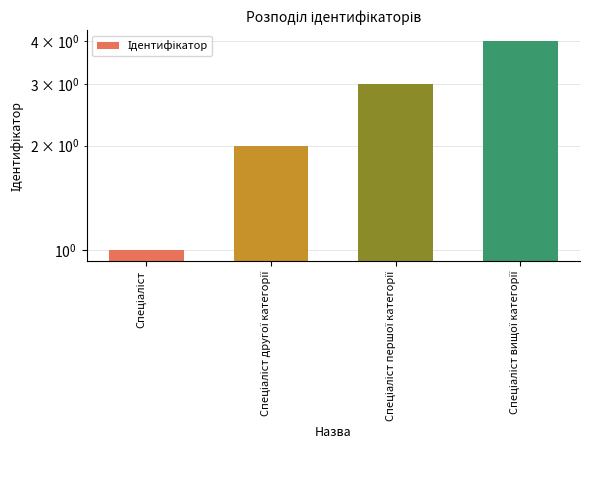

What is the change in value from Спеціаліст другої категорії to Спеціаліст першої категорії?

+1